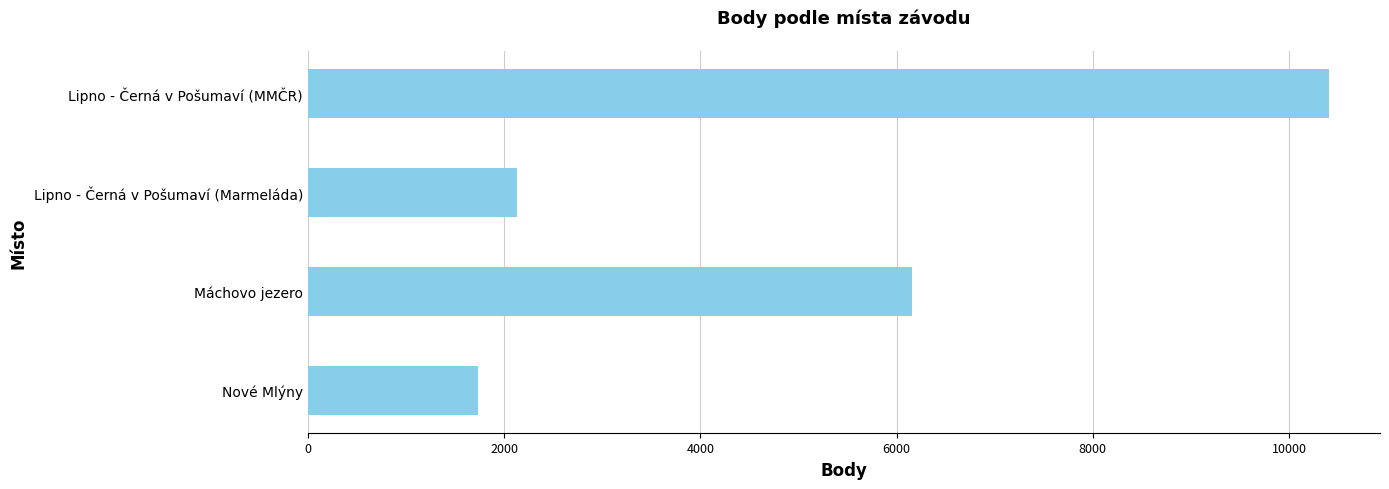

Is it true that the value at Lipno - Černá v Pošumaví (MMČR) is 3058?

False